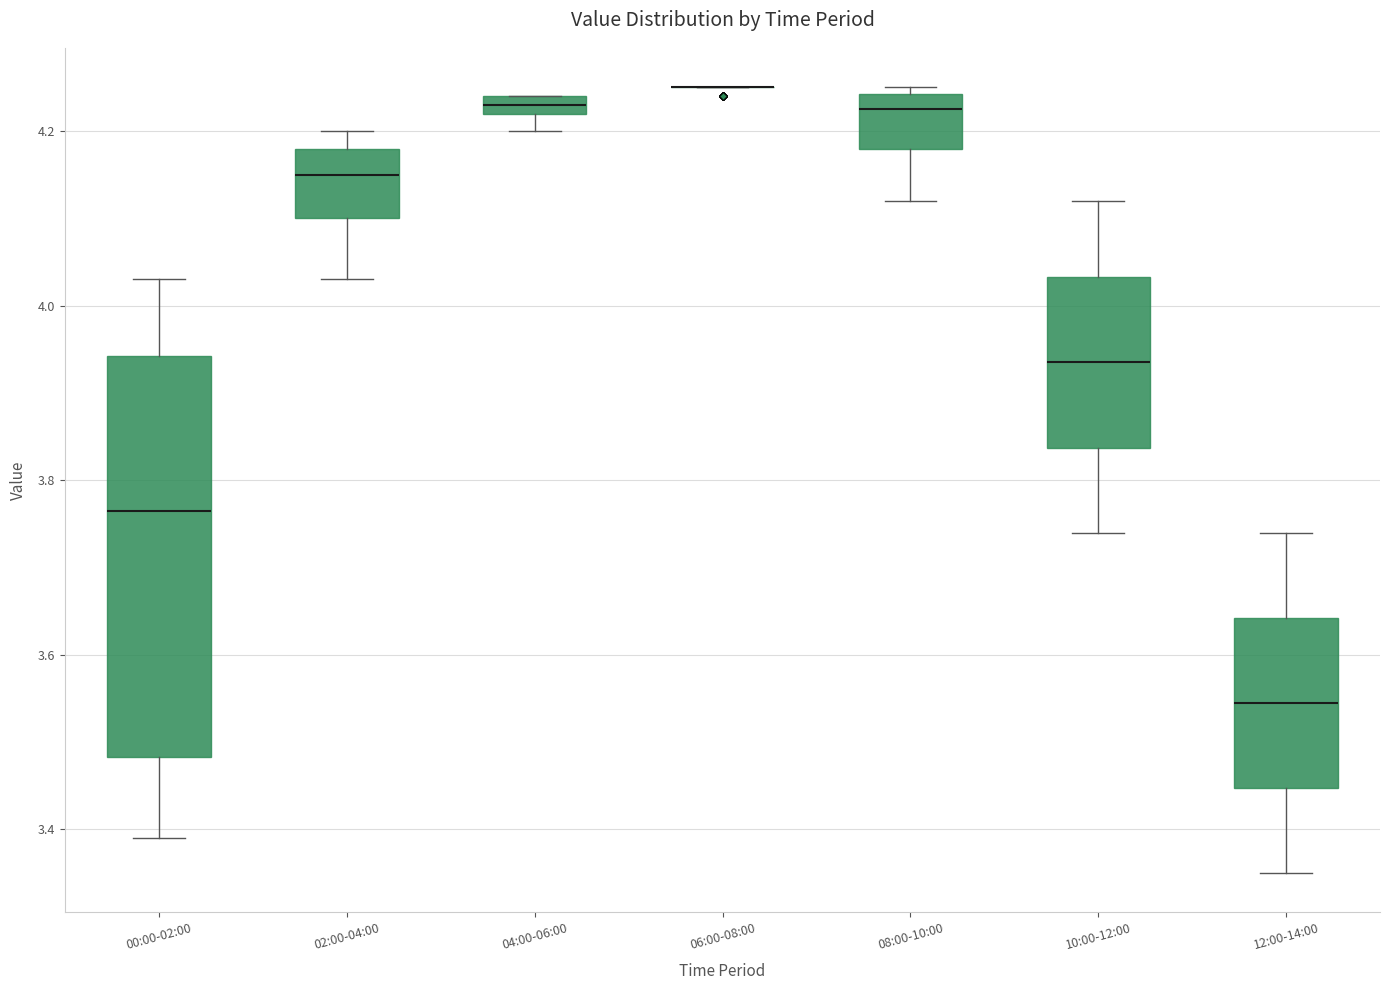

Where is the upper edge of the box for 04:00-06:00 on the y-axis? The values are not printed on the chart, so give them approximately, as read against the axis.

4.24